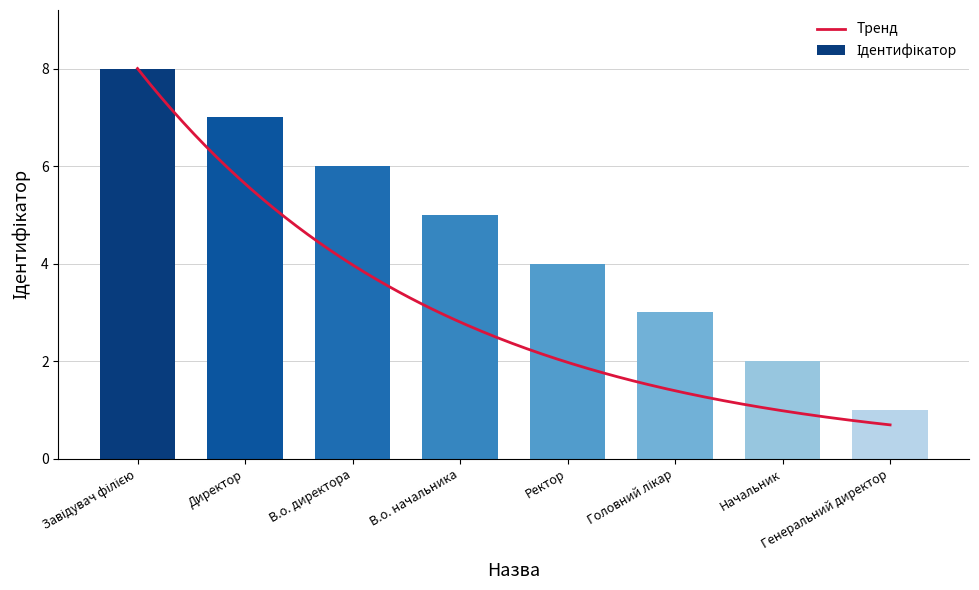

What is the ratio of the value at Ректор to the value at В.о. директора?

0.7